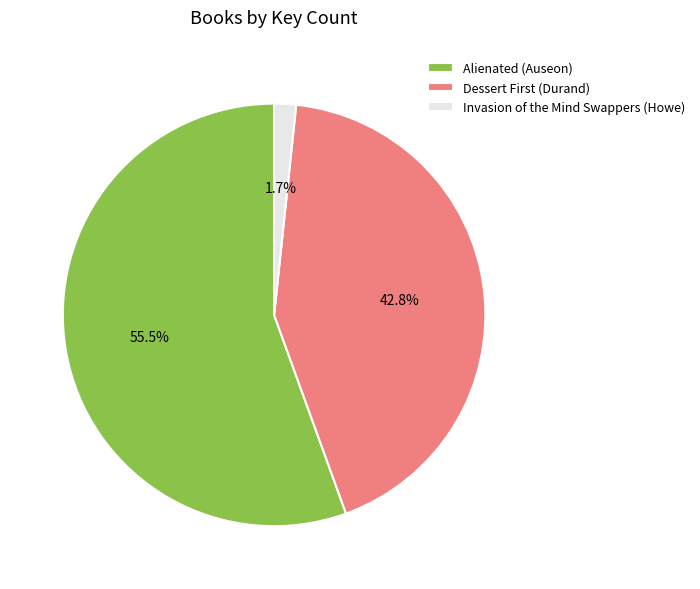

Which slice is the smallest?

Invasion of the Mind Swappers (Howe)